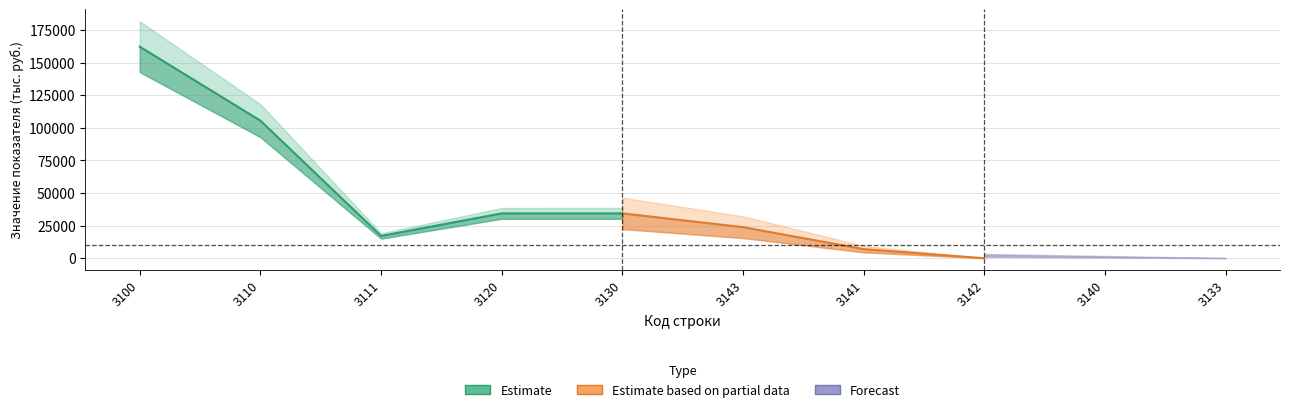

True or false: Estimate and Forecast intersect in this chart.

False